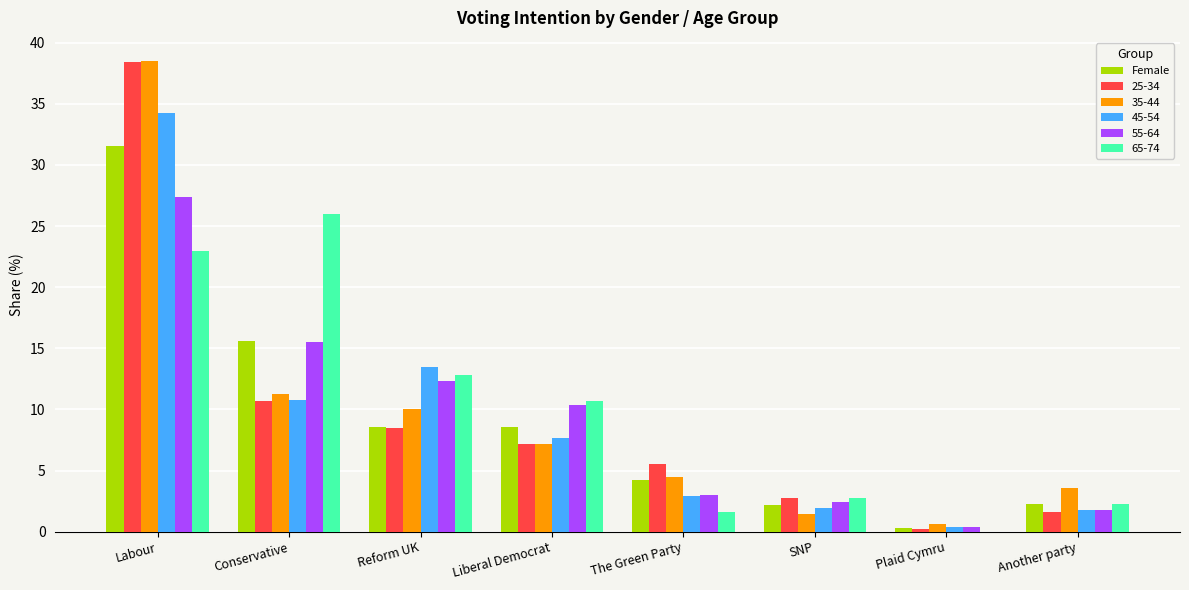

Which series changed the most between Labour and Reform UK?

25-34